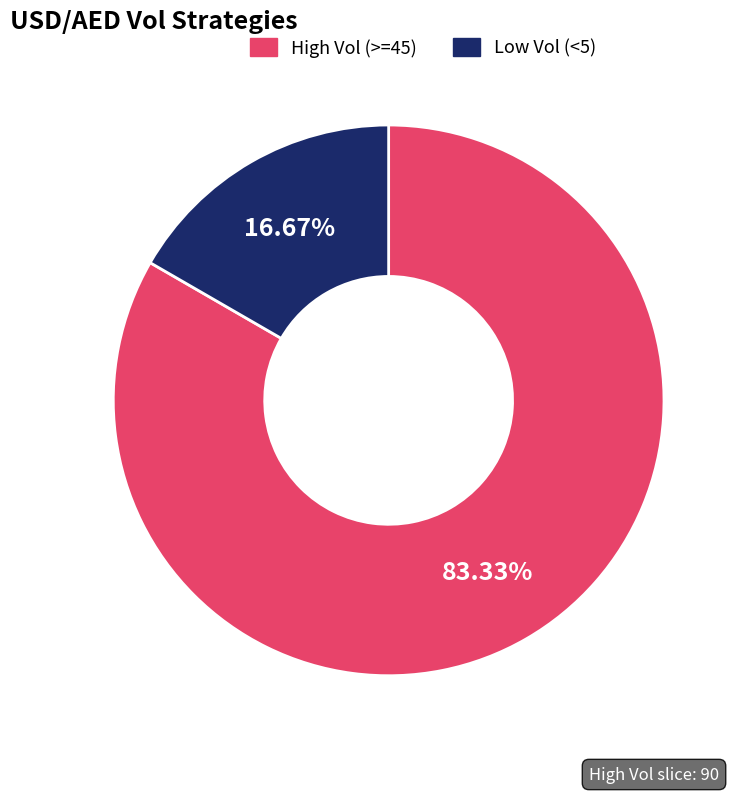

To the nearest percent, what is the average slice percentage?

50%